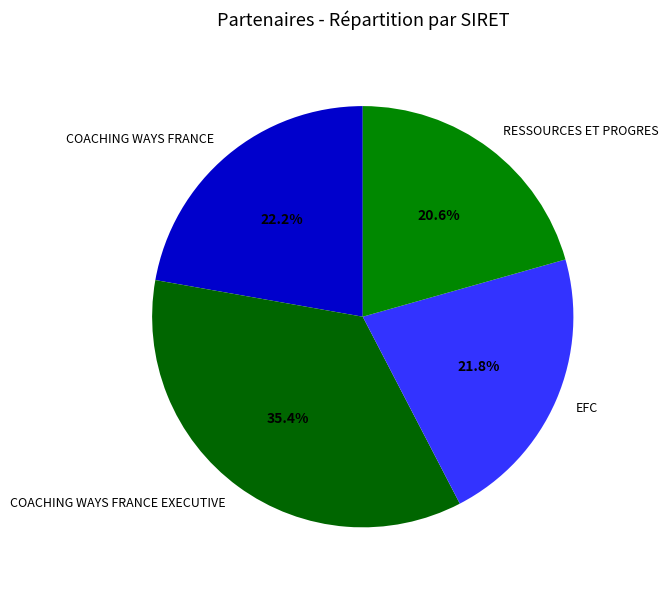

Which category has the smallest portion of the pie?

RESSOURCES ET PROGRES